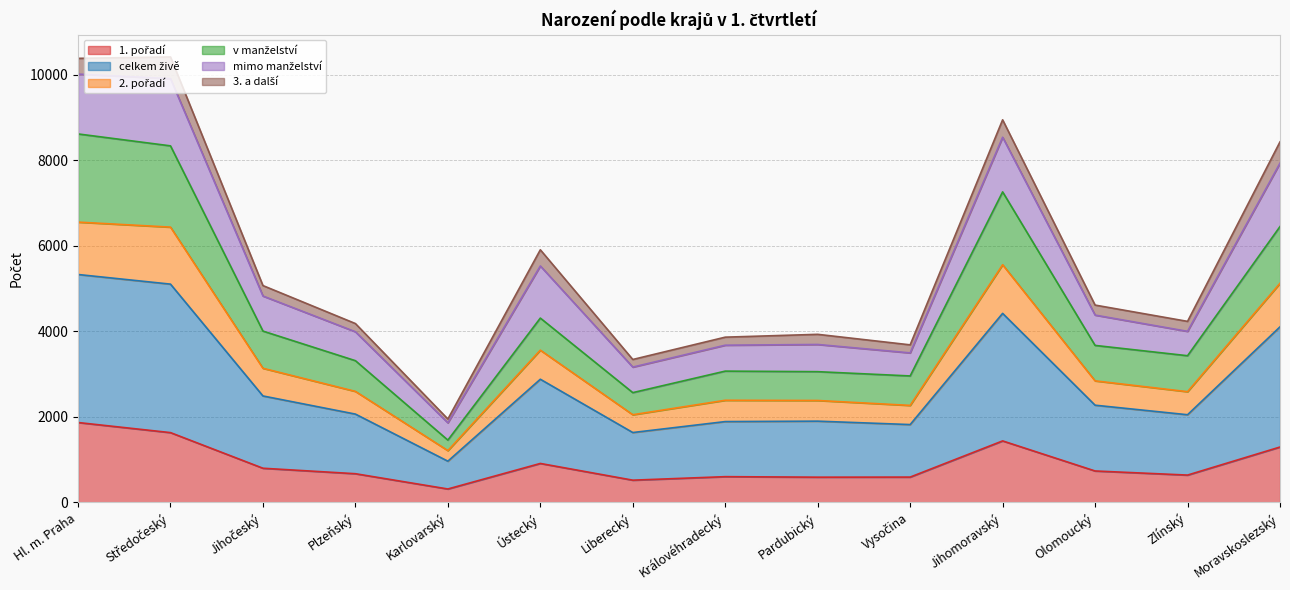

What is the value of the 1. pořadí point at the 6th from the left?

911